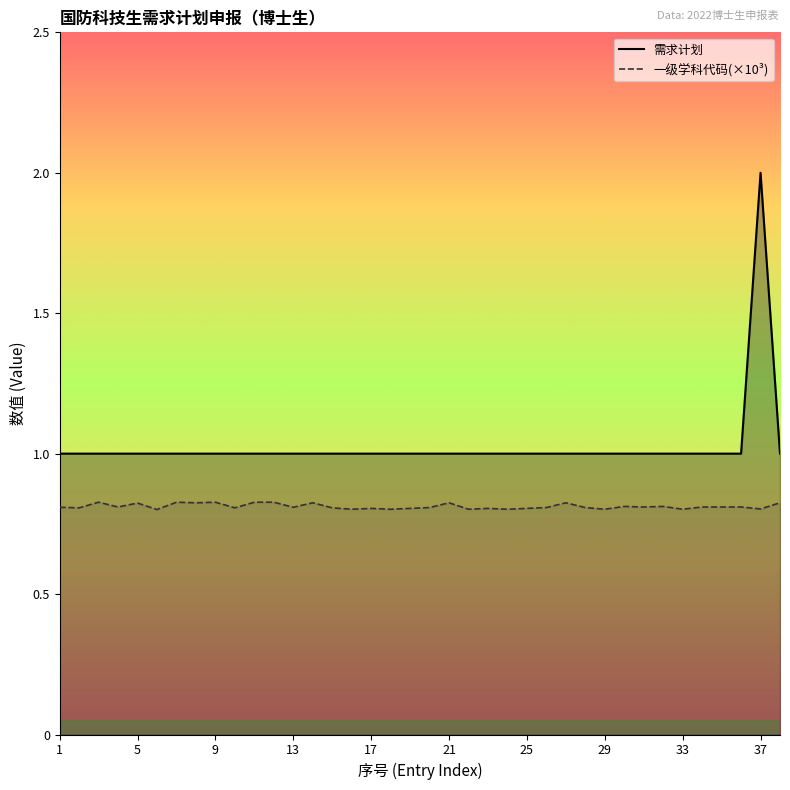

The 一级学科代码 series shows 1.4 at 15. True or false?

False